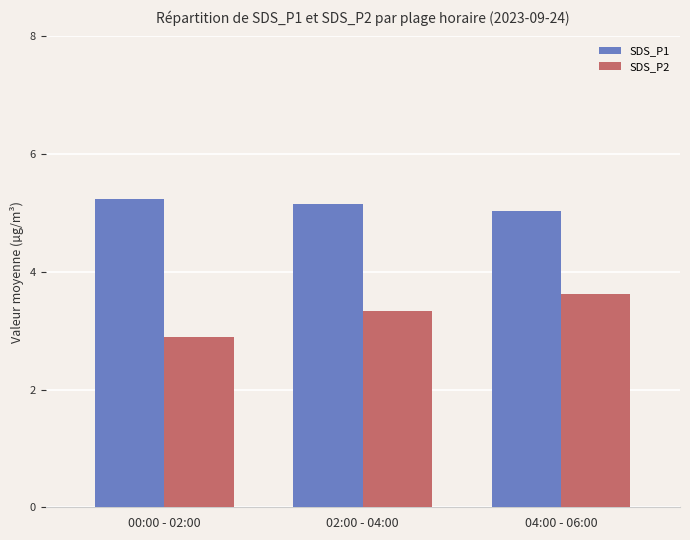

Rank the series at 04:00 - 06:00 from lowest to highest value.

SDS_P2, SDS_P1